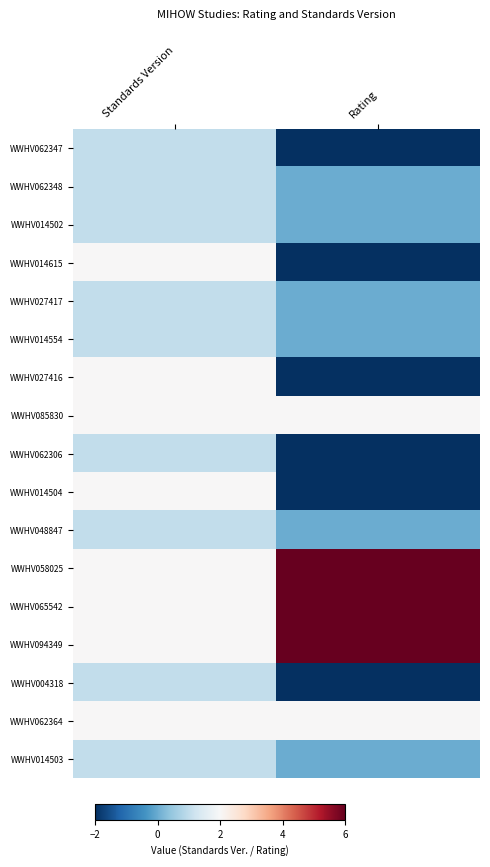

What is the difference between the highest and lowest values at Rating?

8